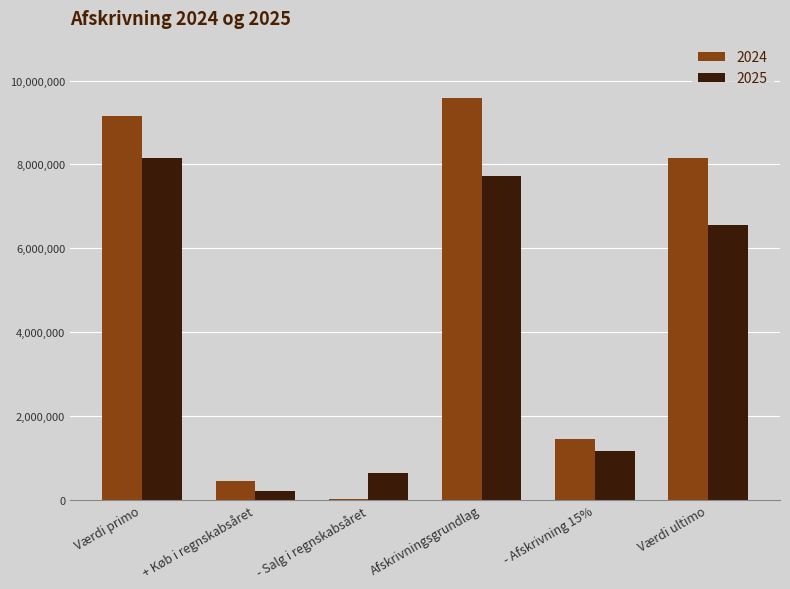

What is the total value across all series at Afskrivningsgrundlag?

17300775.0